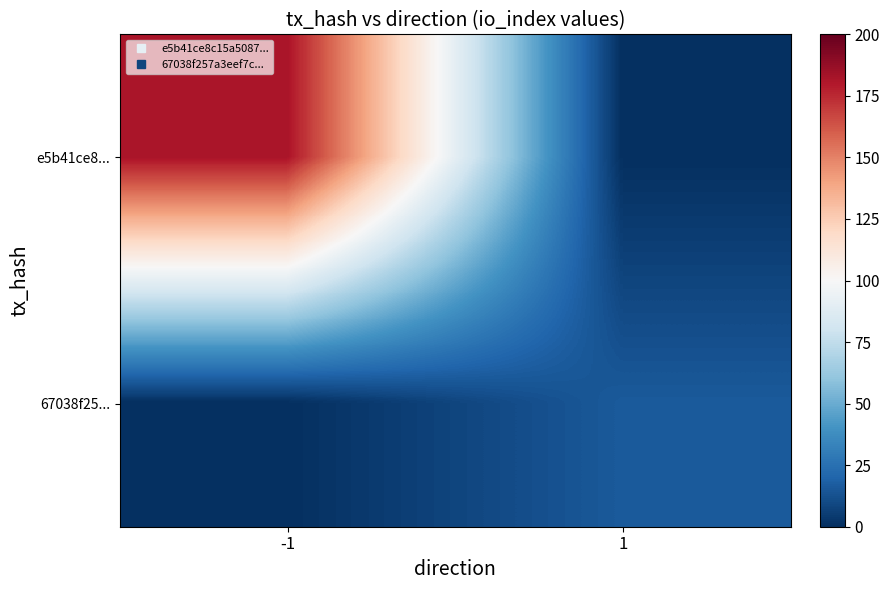

List the series in order of their peak value, highest first.

e5b41ce8..., 67038f25...